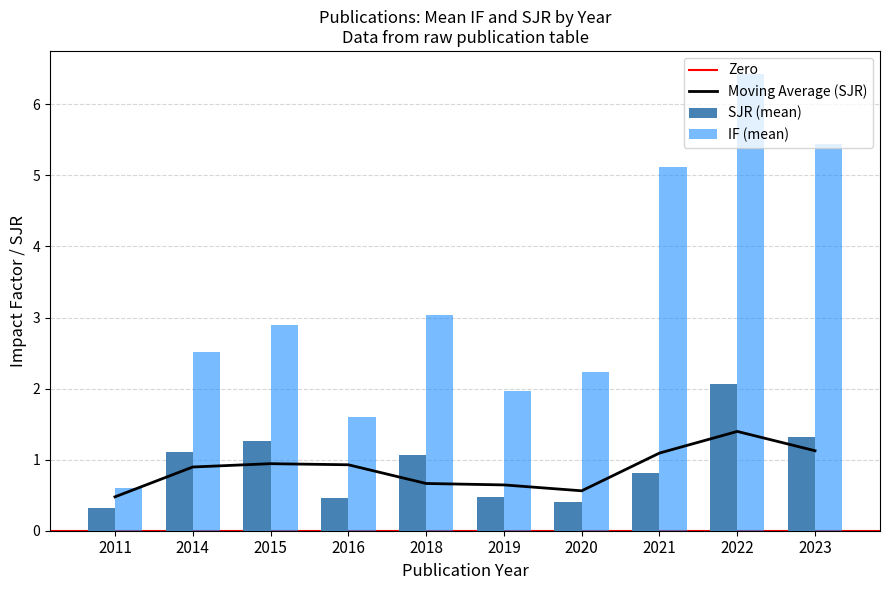

What is the lowest value of the SJR (mean) series?

0.3